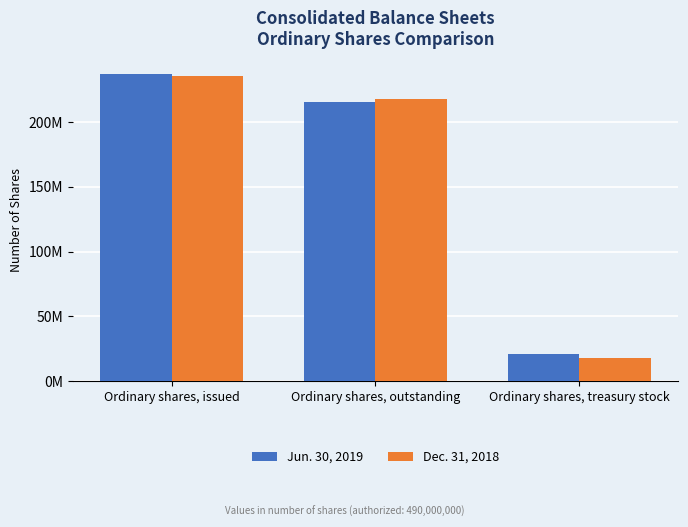

Rank the series at Ordinary shares, issued from highest to lowest value.

Jun. 30, 2019, Dec. 31, 2018